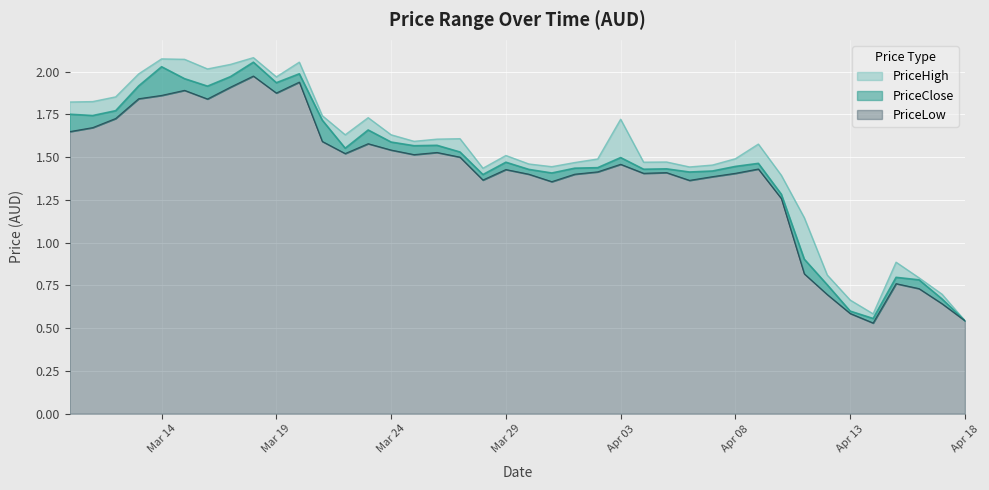

What is the sum of all PriceLow values?

55.8